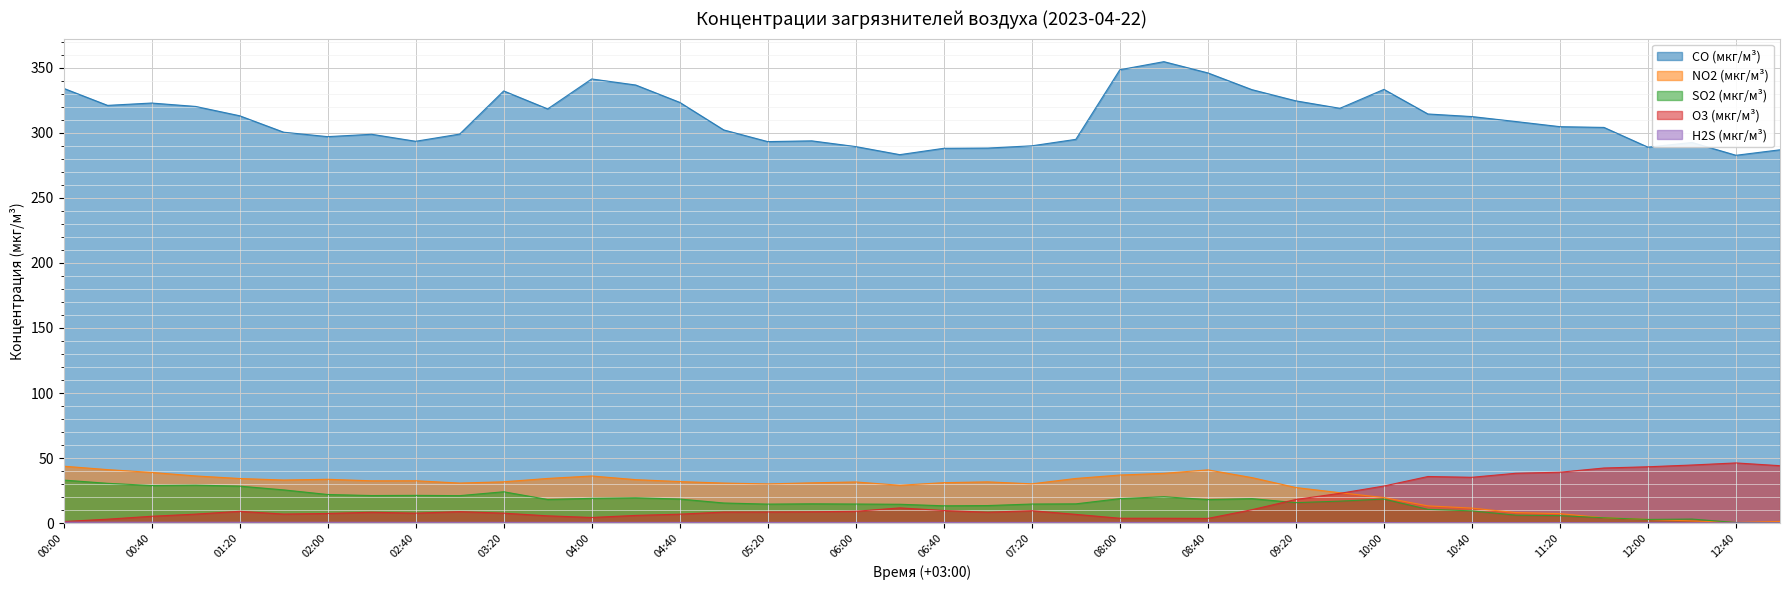

What is the difference between the maximum and minimum values in the H2S (мкг/м³) series?

0.4